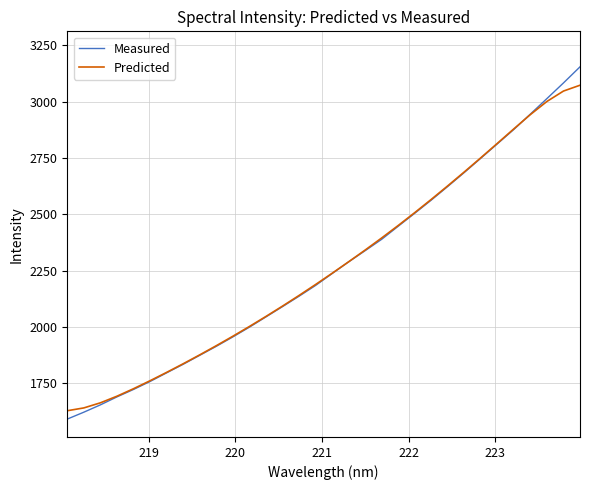

Which series has the largest range (max minus min)?

Measured